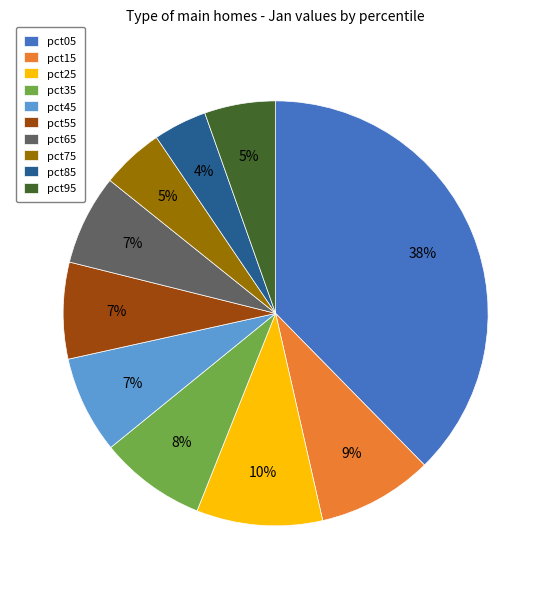

How many segments does this pie chart have?

10